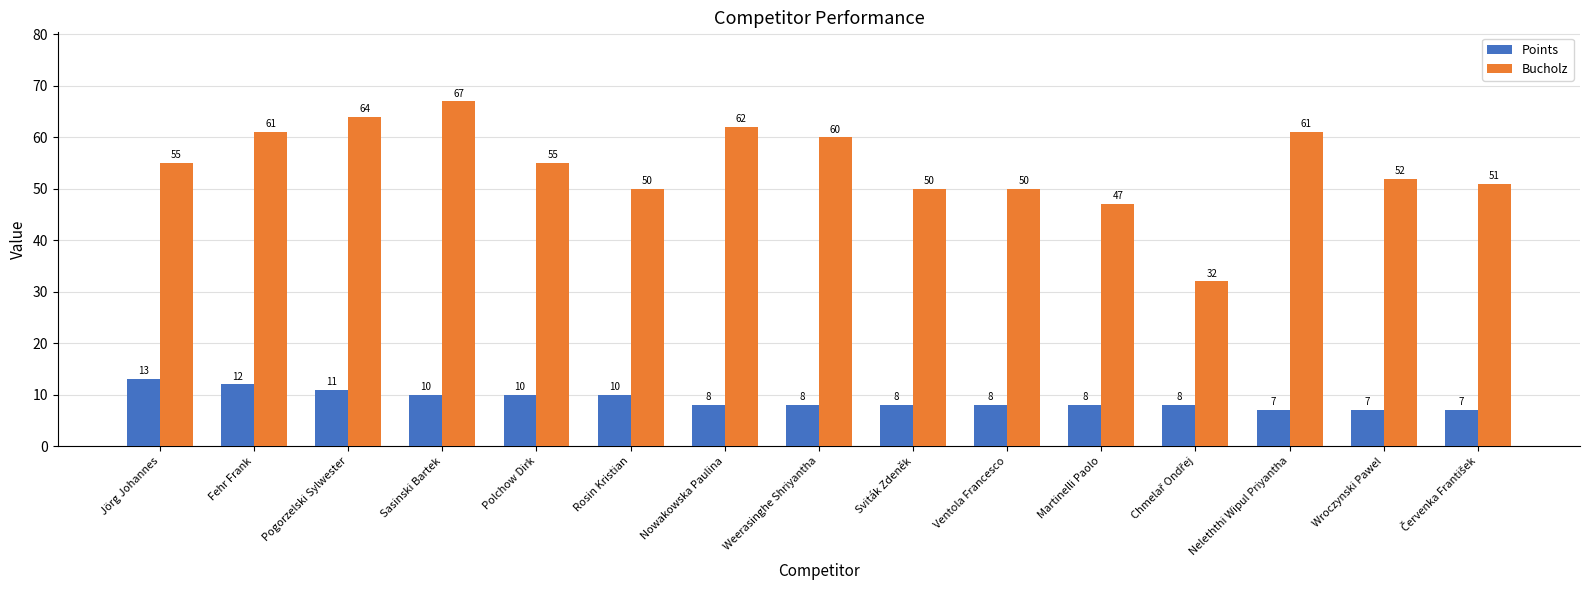

The Bucholz series shows 61 at Fehr Frank. True or false?

True